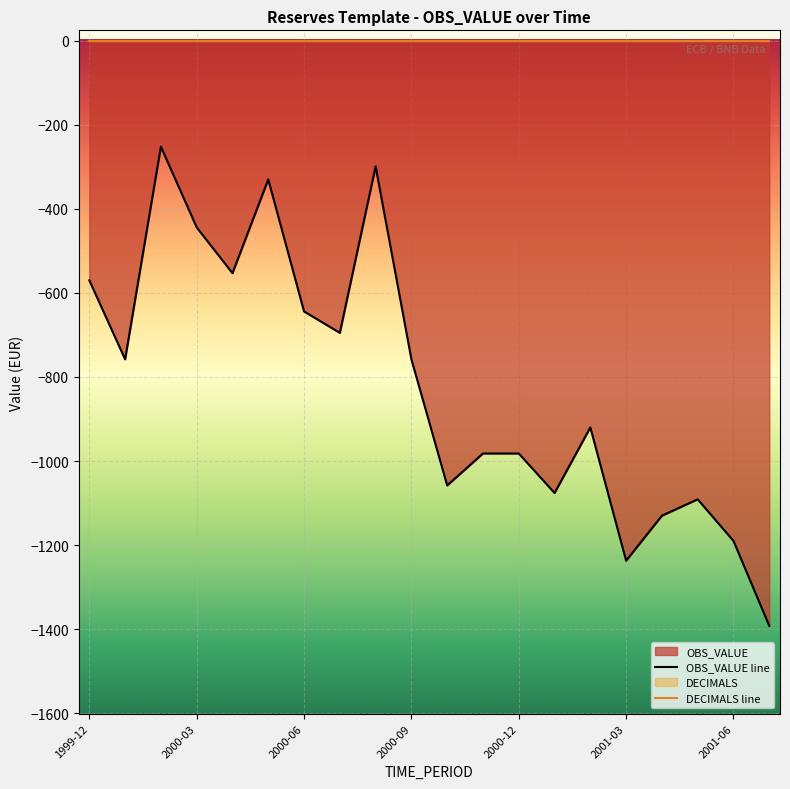

What is the sum of all values?

-16361